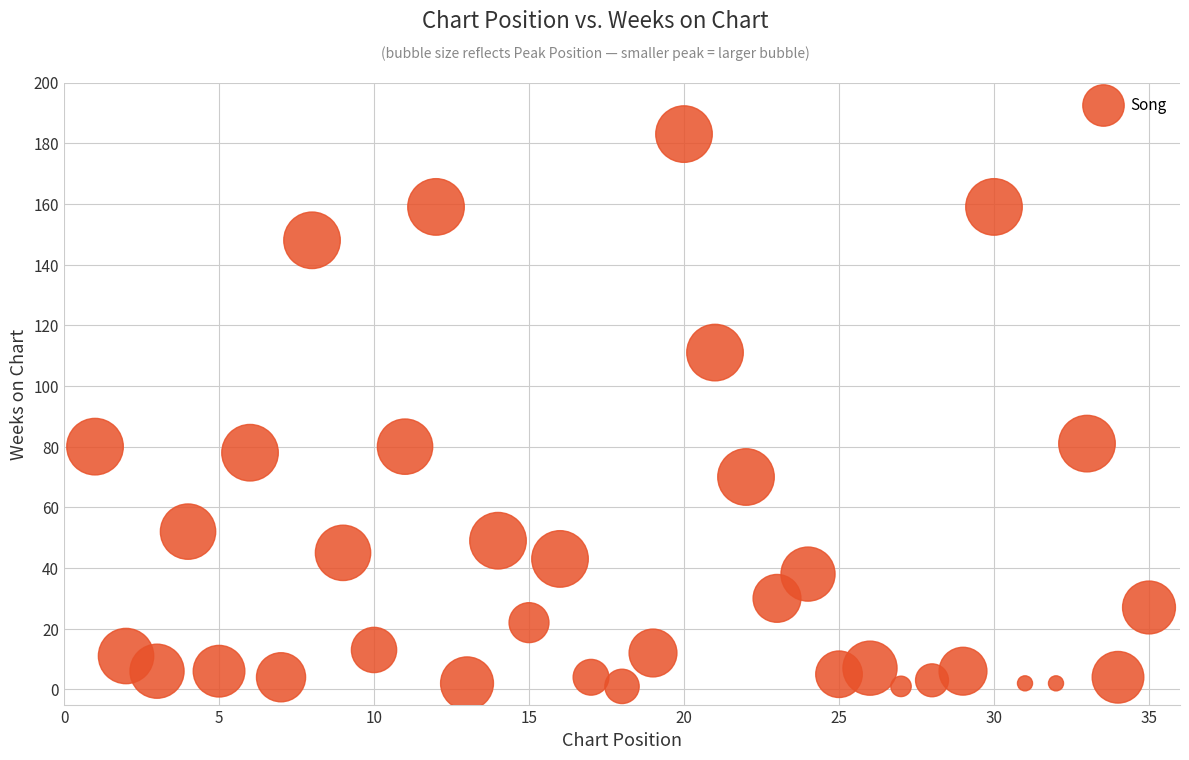

What is the range of X values (max minus min)?

34